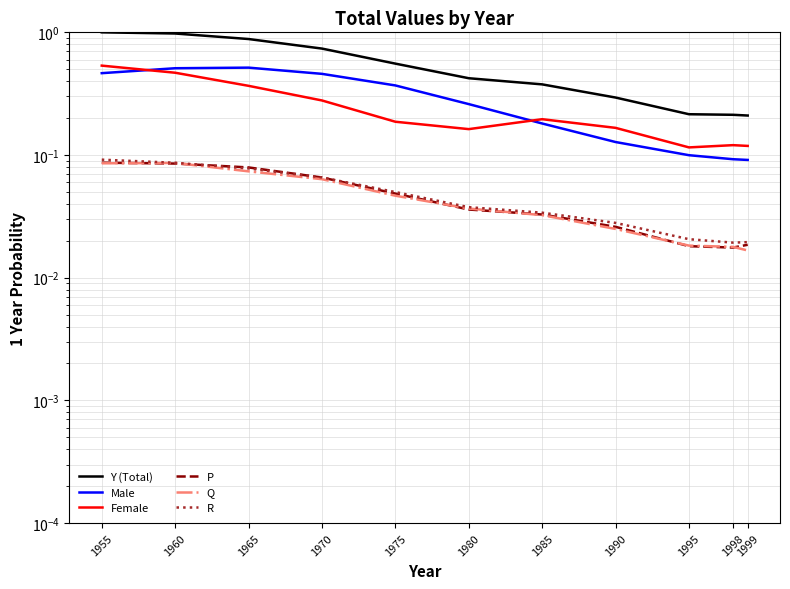

True or false: P has a value of 0.0 at 1999.

False